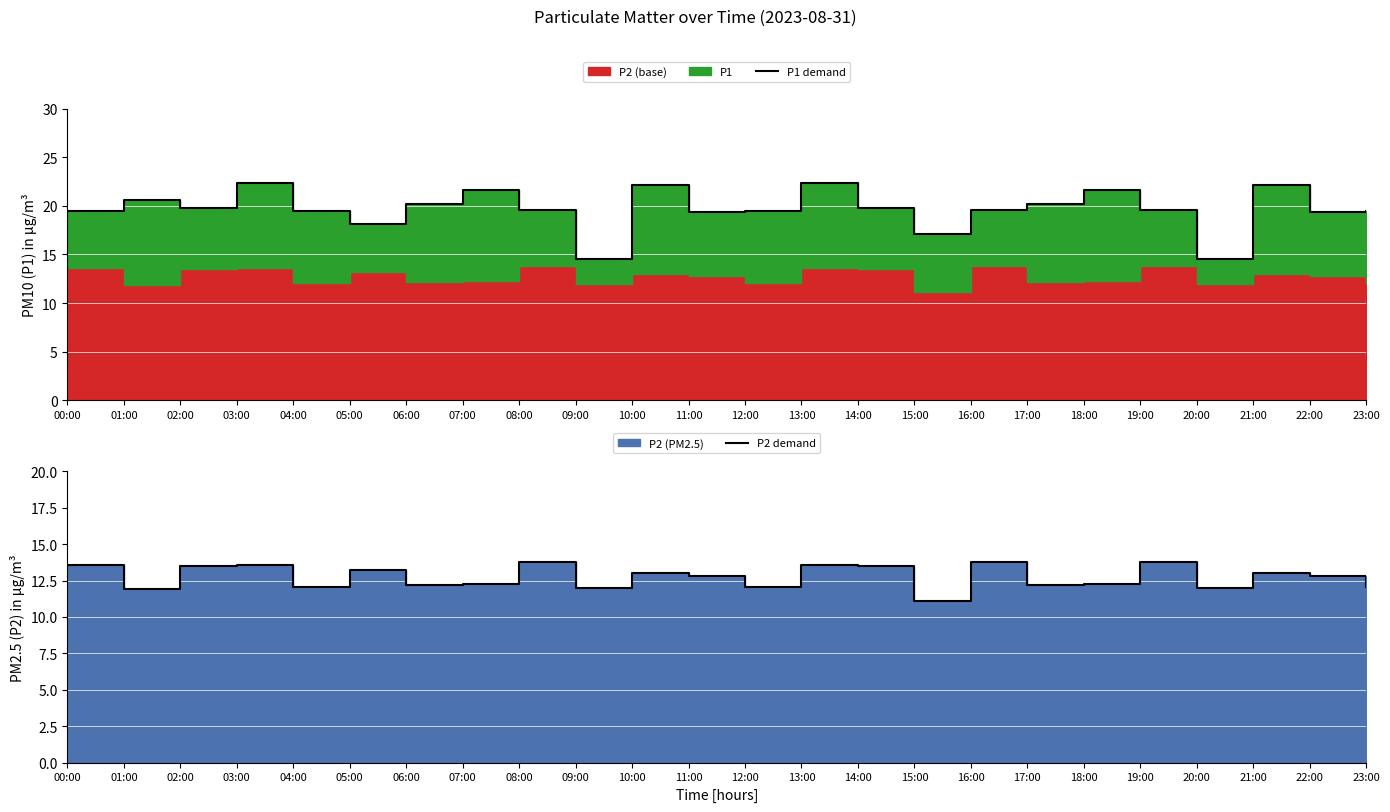

What is the label of the 18th point from the left?

17:00